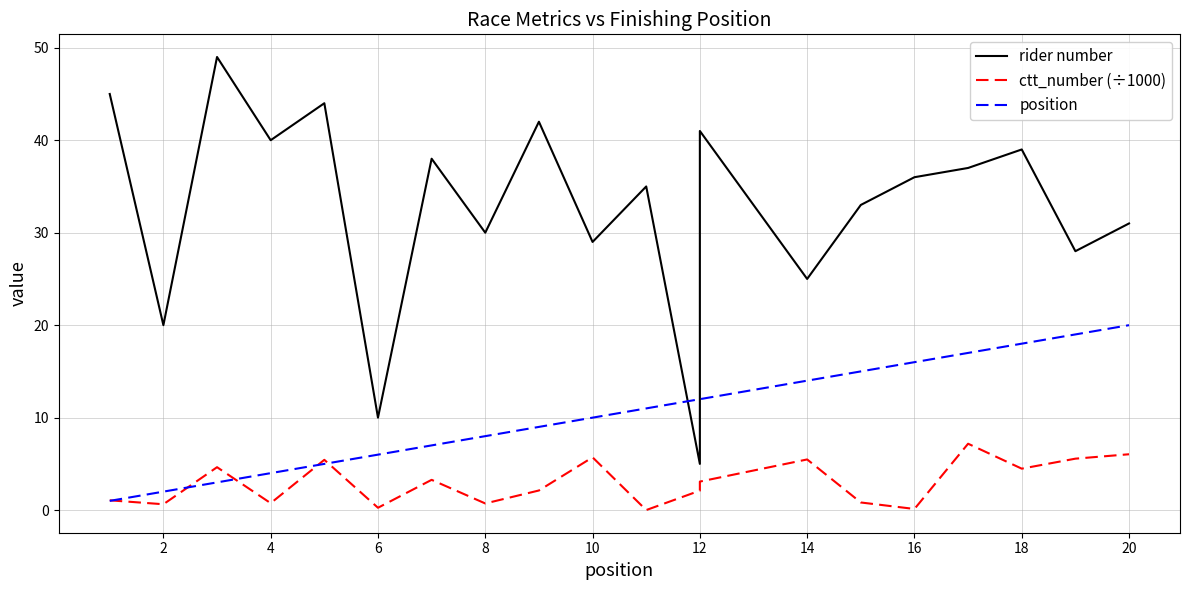

What is the maximum value shown in the chart?

49.0